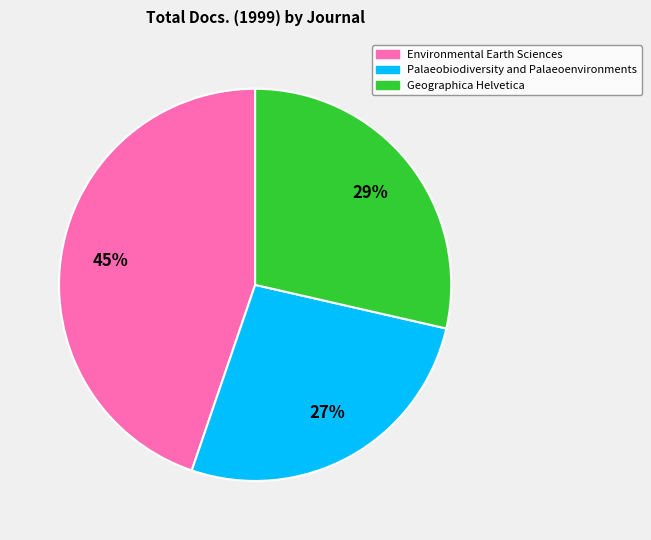

Combined, do Geographica Helvetica and Environmental Earth Sciences account for over 50%?

Yes